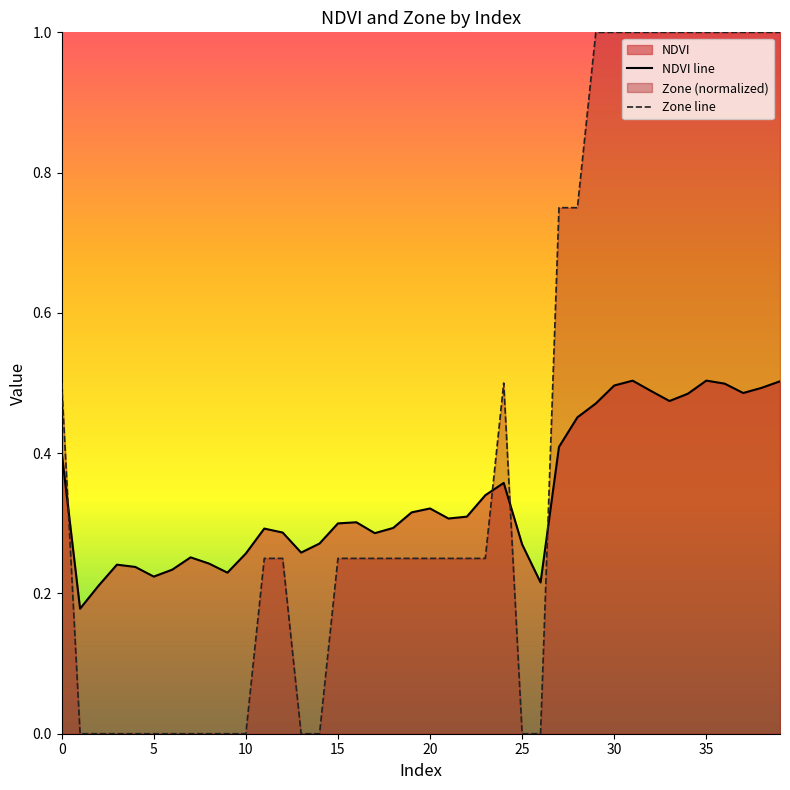

What is the greatest value displayed?

1.0